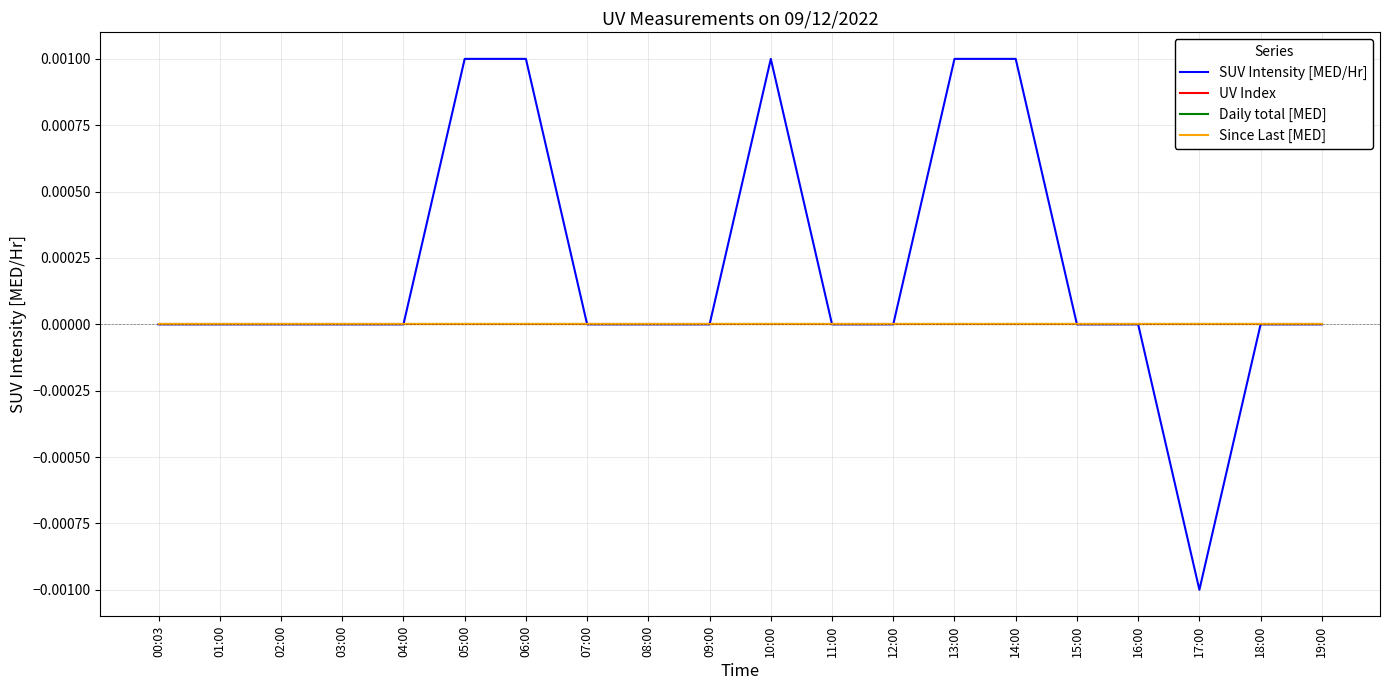

True or false: Daily total [MED] has more than 2 interior local peaks.

False